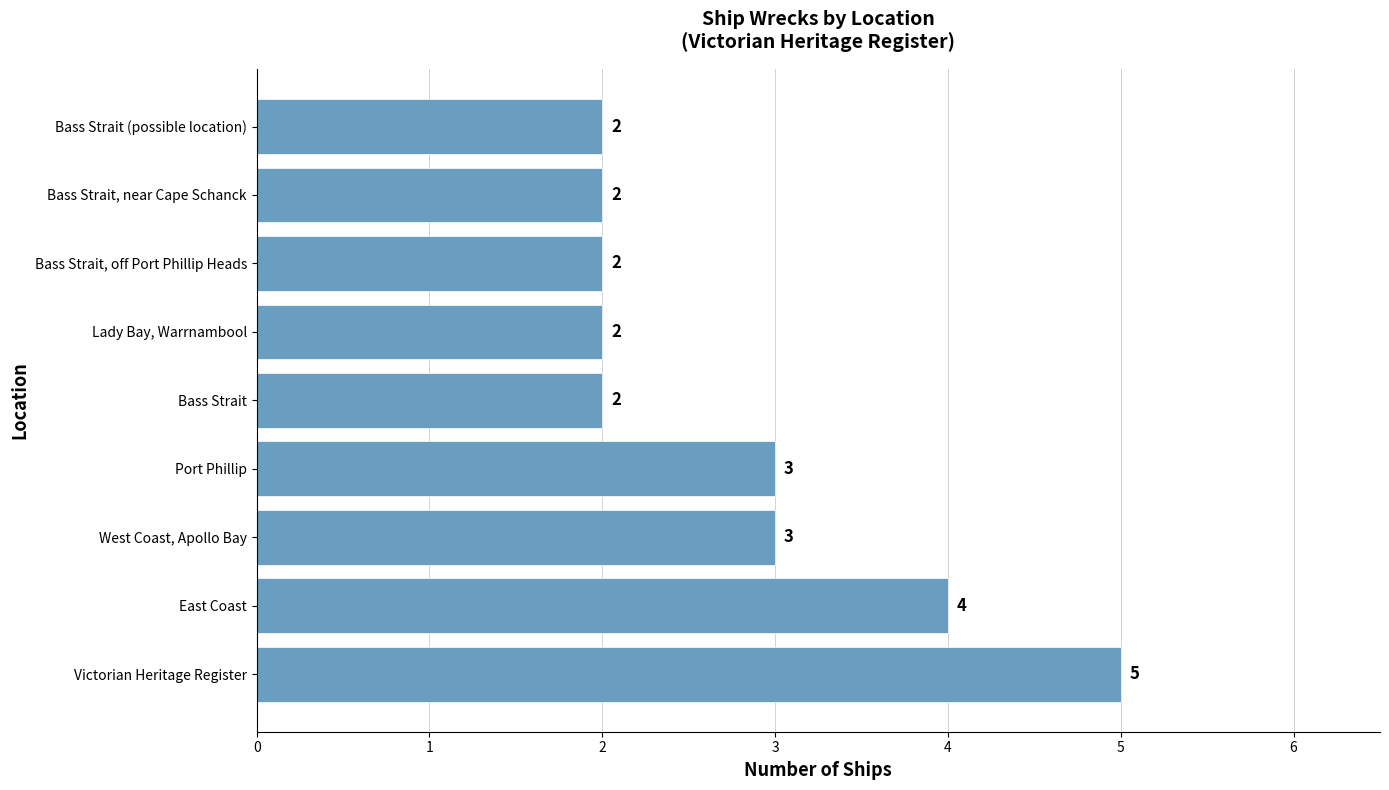

True or false: the data shows 3 at Bass Strait, near Cape Schanck.

False